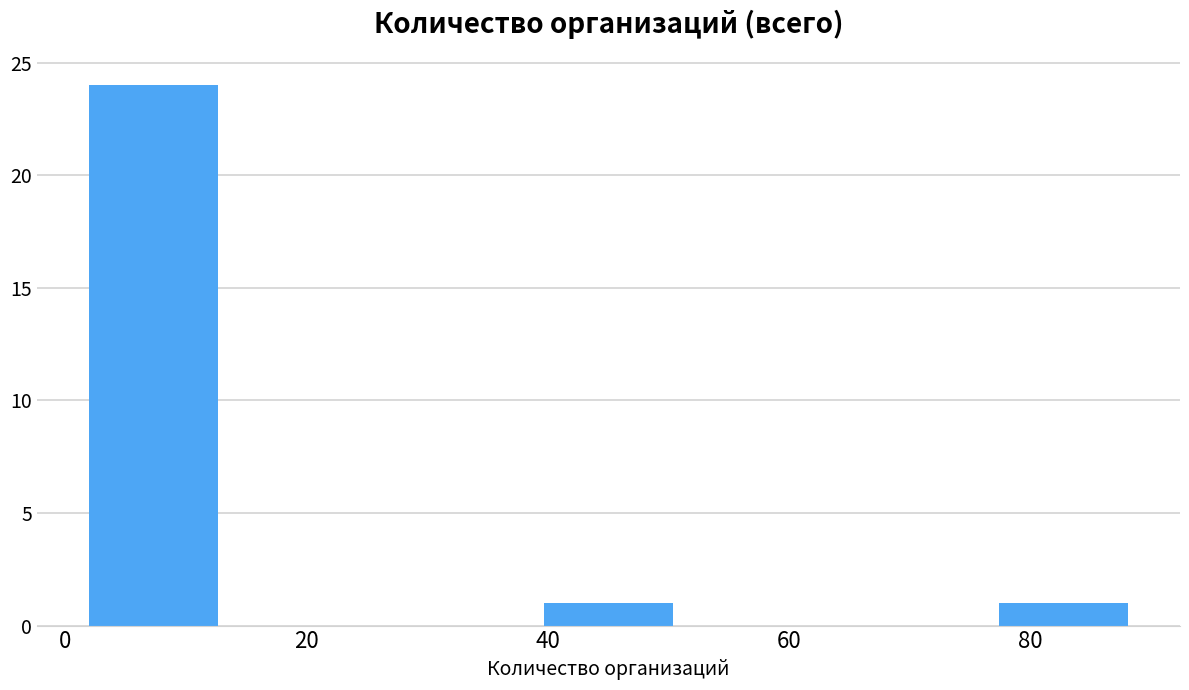

How tall is the bar that spans 38 to 52 on the x-axis? Neither the bar edges nor the heights are printed on the chart, so give them approximately, as read against the axes.

1